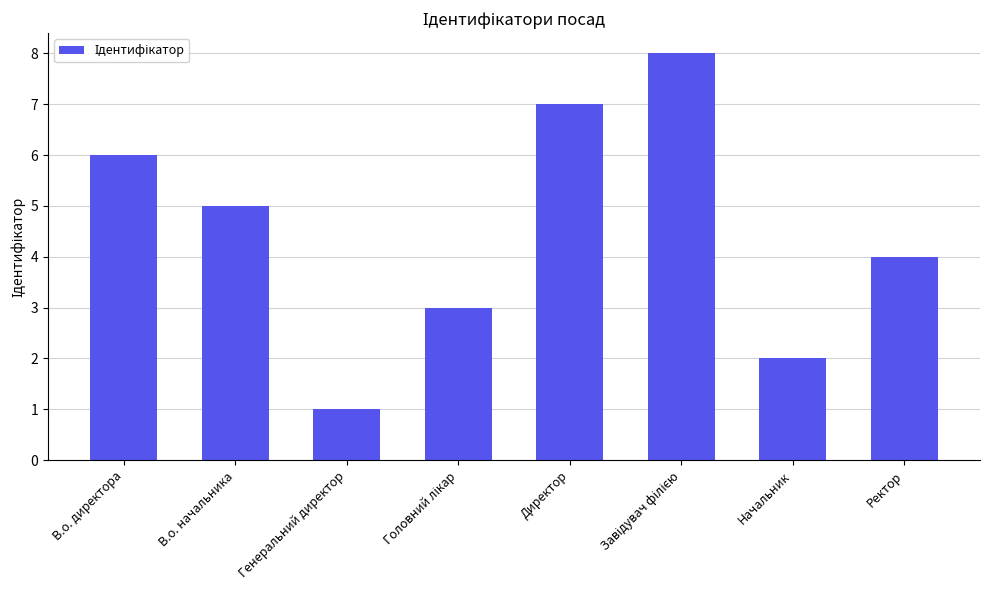

Which has a higher value, В.о. начальника or Начальник?

В.о. начальника